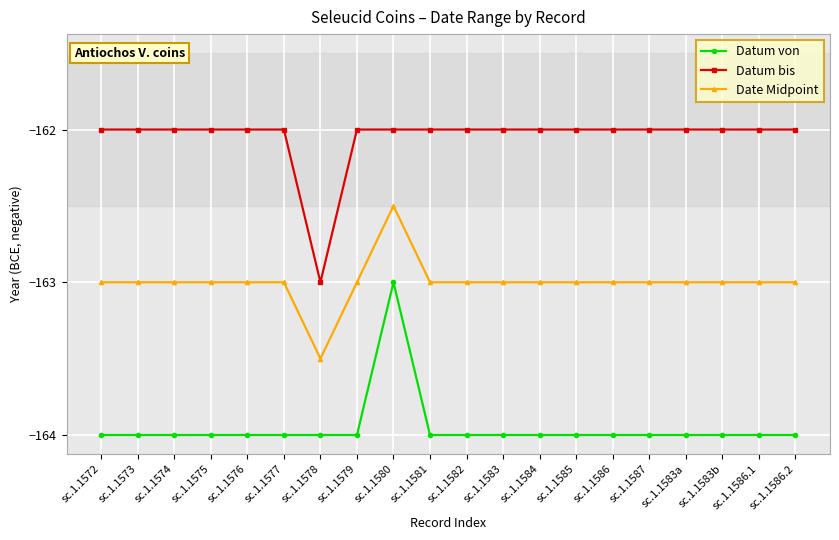

List the series in order of their peak value, lowest first.

Datum von, Date Midpoint, Datum bis